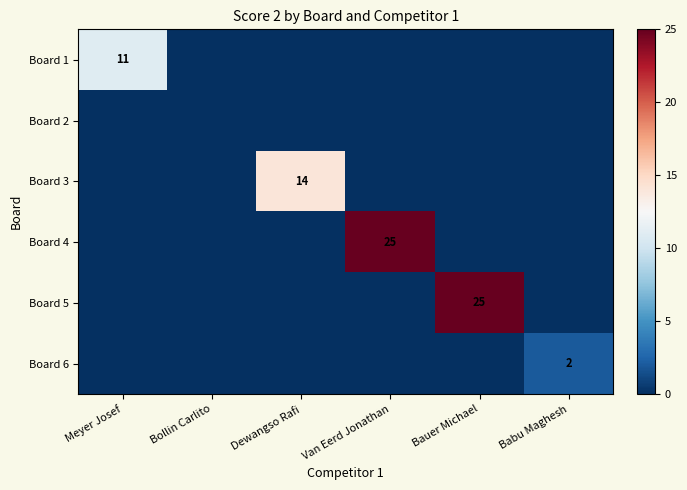

The value of Board 5 at Bauer Michael is 43. True or false?

False